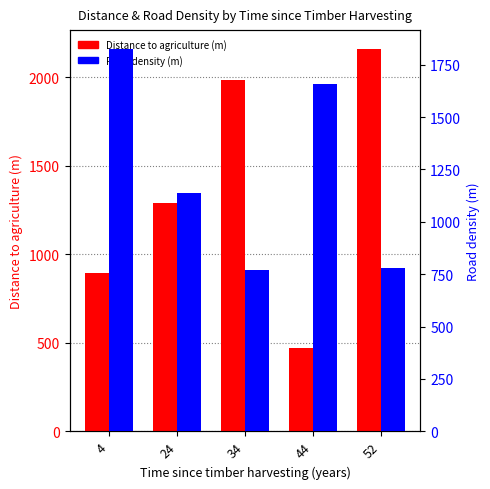

How many bars are there in total?

10